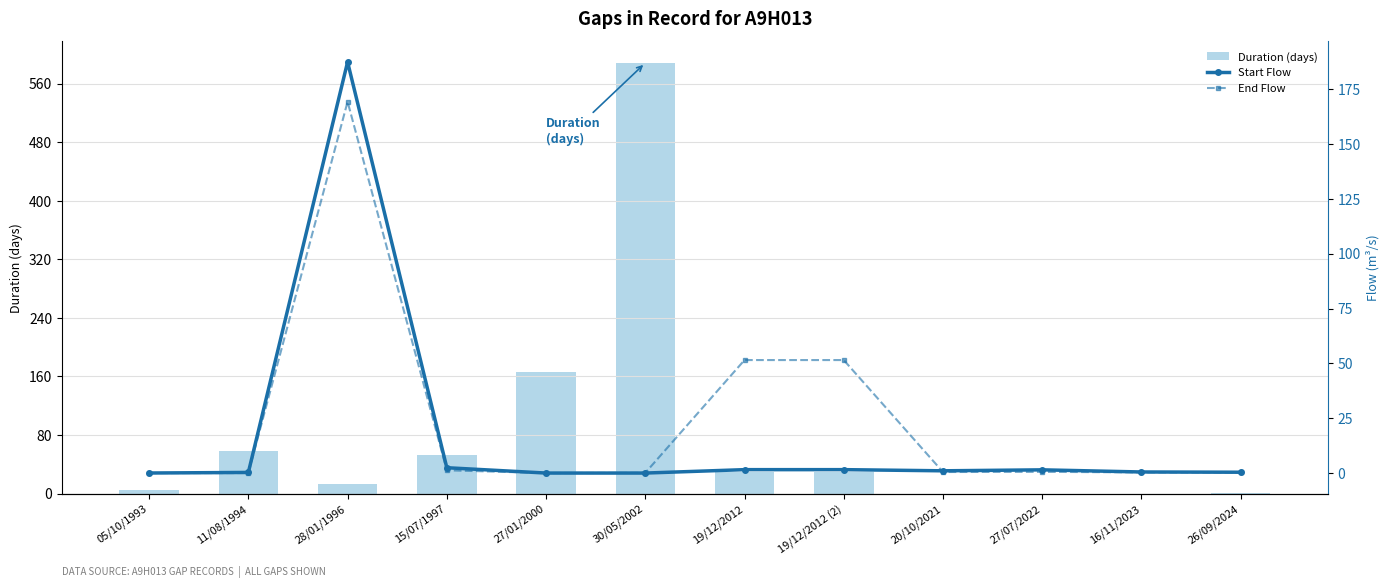

Which category has the lowest value across all series?

27/01/2000